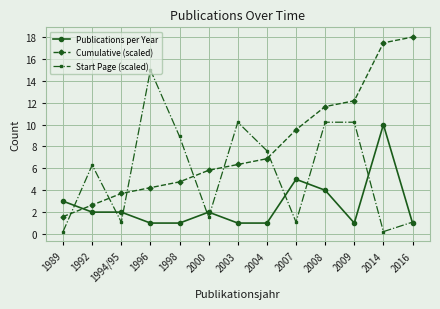

Is the value of Publications per Year at 1994/95 greater than the value of Cumulative (scaled) at 2009?

No